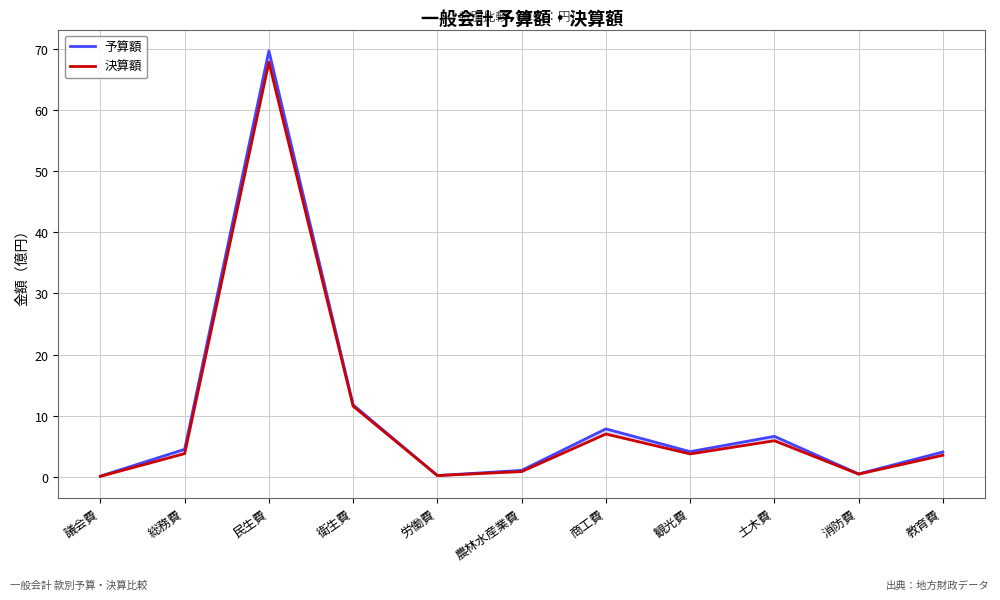

Which series has the largest total across all categories?

予算額